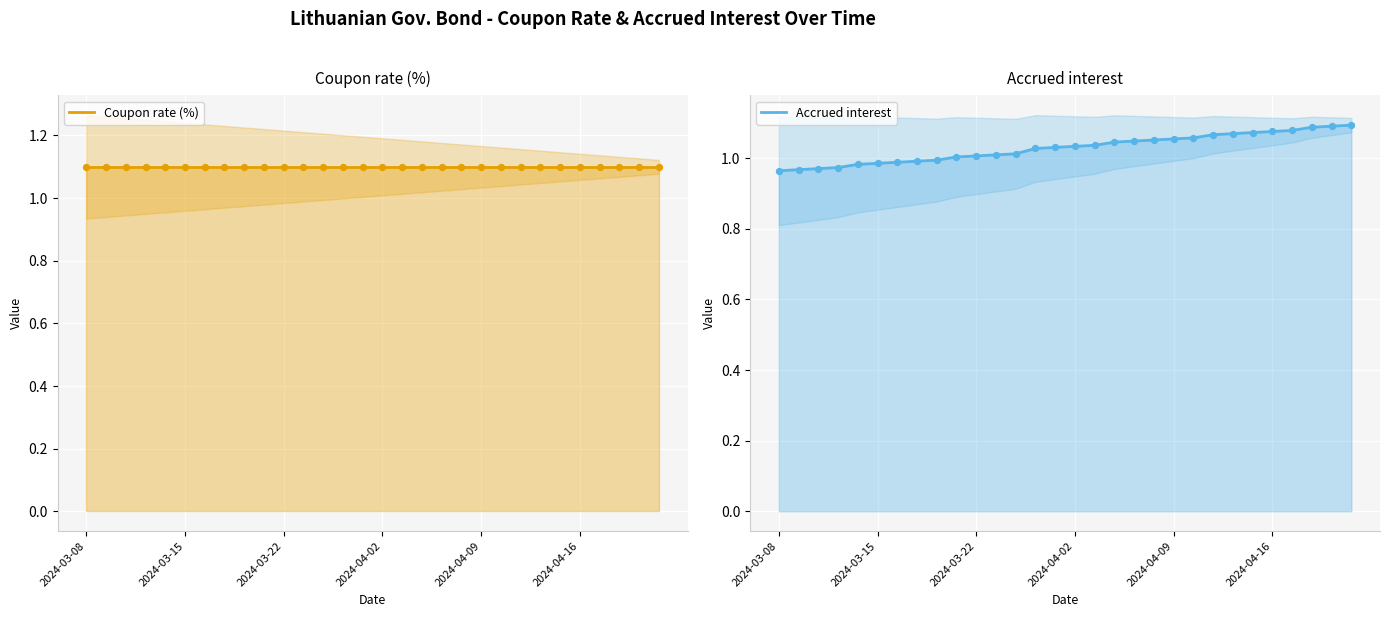

Which series has the largest total across all categories?

Coupon rate (%)